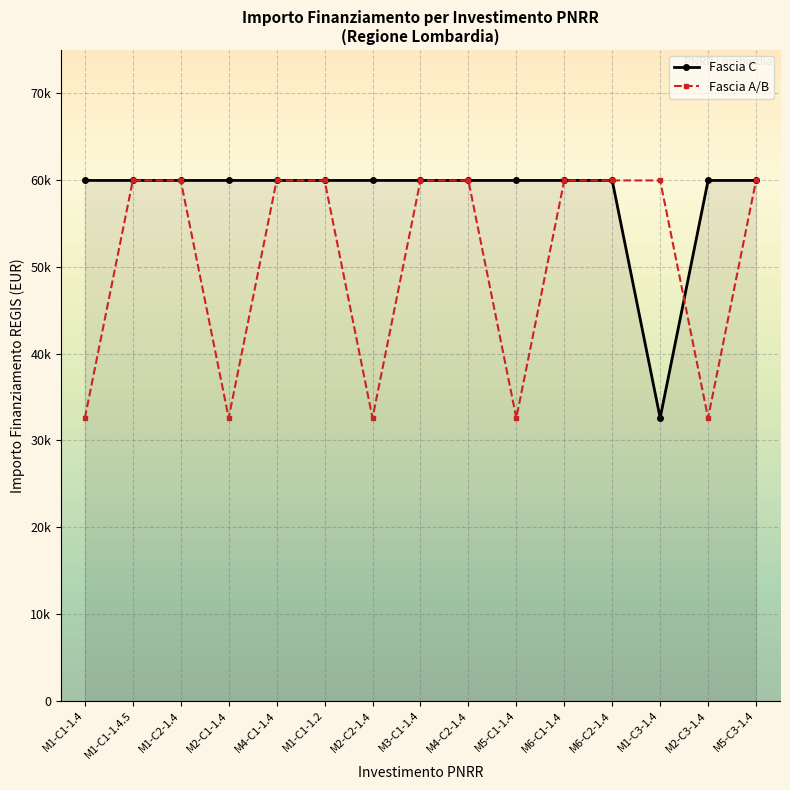

At which category is the sum across all series the highest?

M1-C1-1.4.5